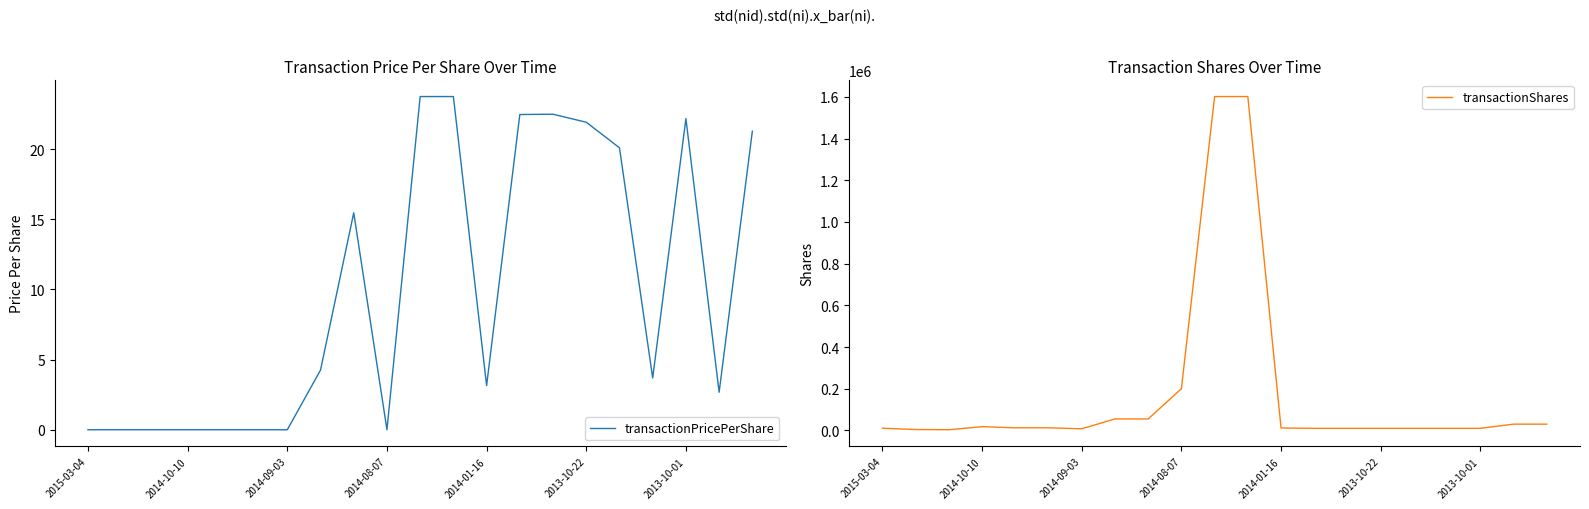

True or false: transactionShares has more than 2 points higher than both neighbors.

False